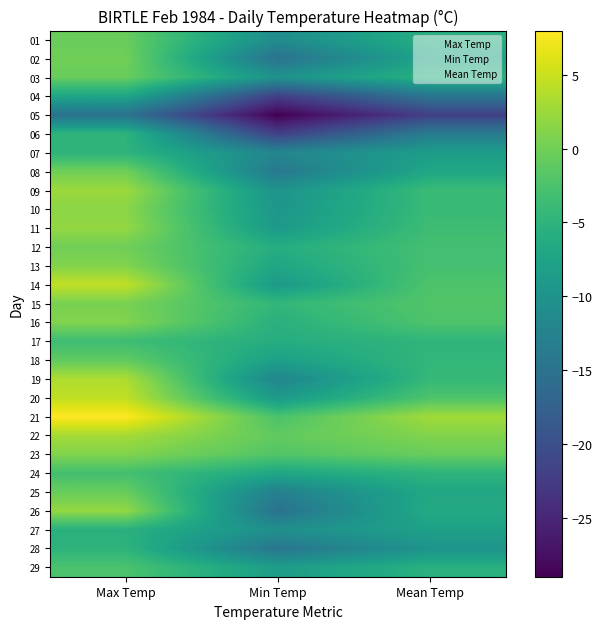

How many positive values does the 22 series have?

2